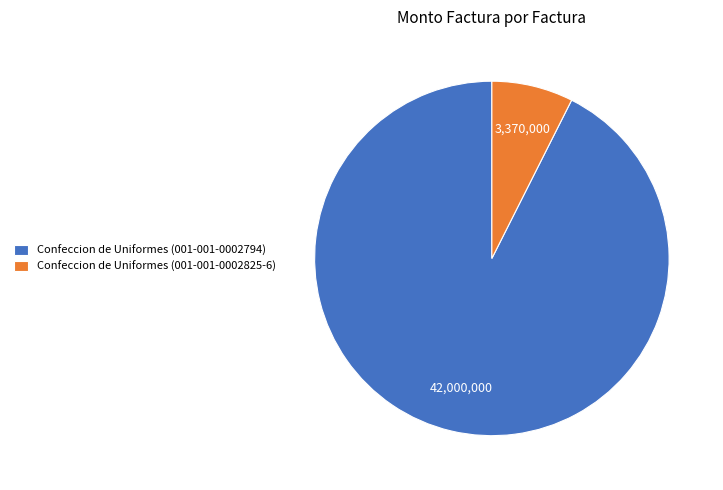

What is the largest slice in the pie chart?

Confeccion de Uniformes (001-001-0002794)